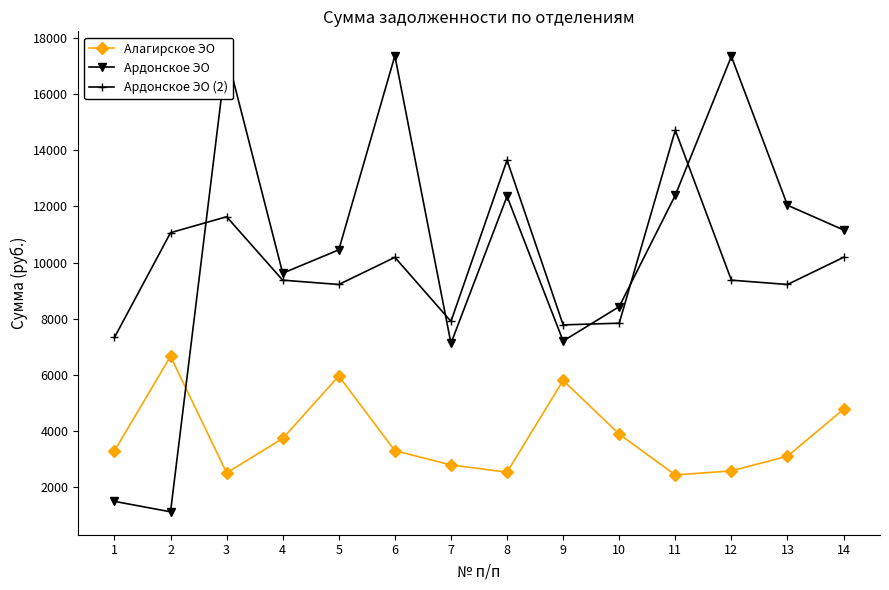

Rank the series at 2 from highest to lowest value.

Ардонское ЭО (2), Алагирское ЭО, Ардонское ЭО